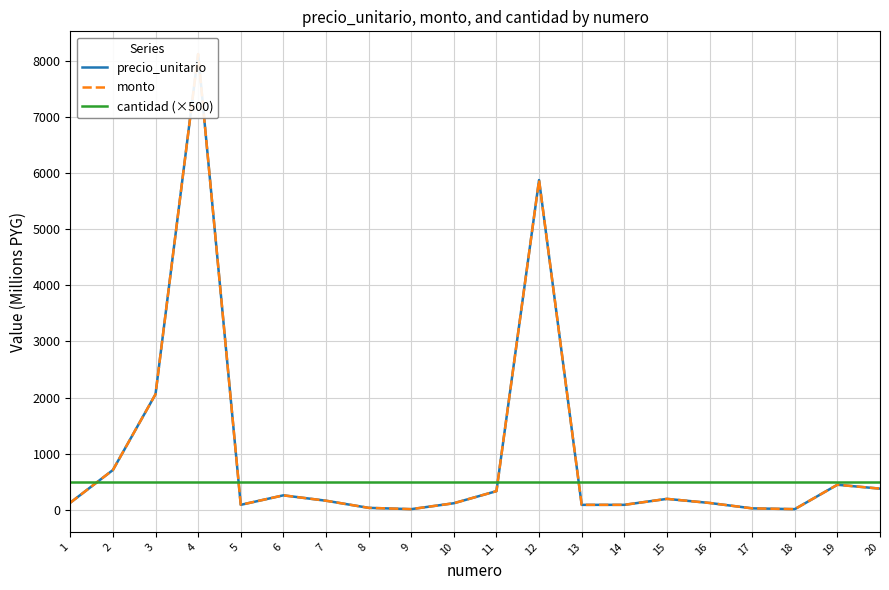

What is the total value across all series at 18?

528.5